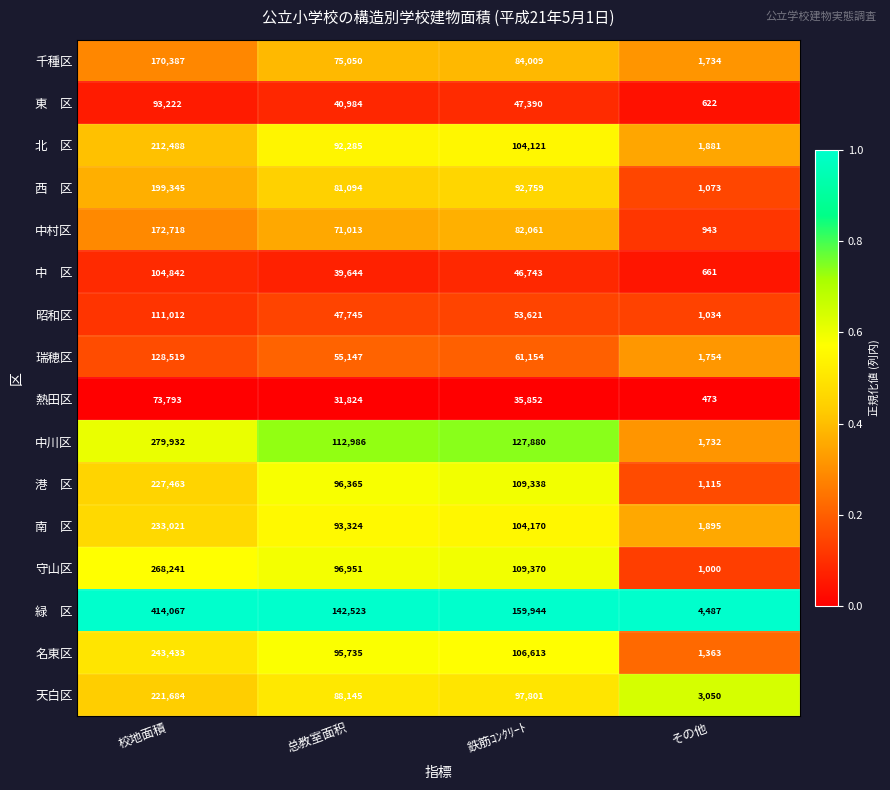

Between その他 and 总教室面积, which is larger?

总教室面积